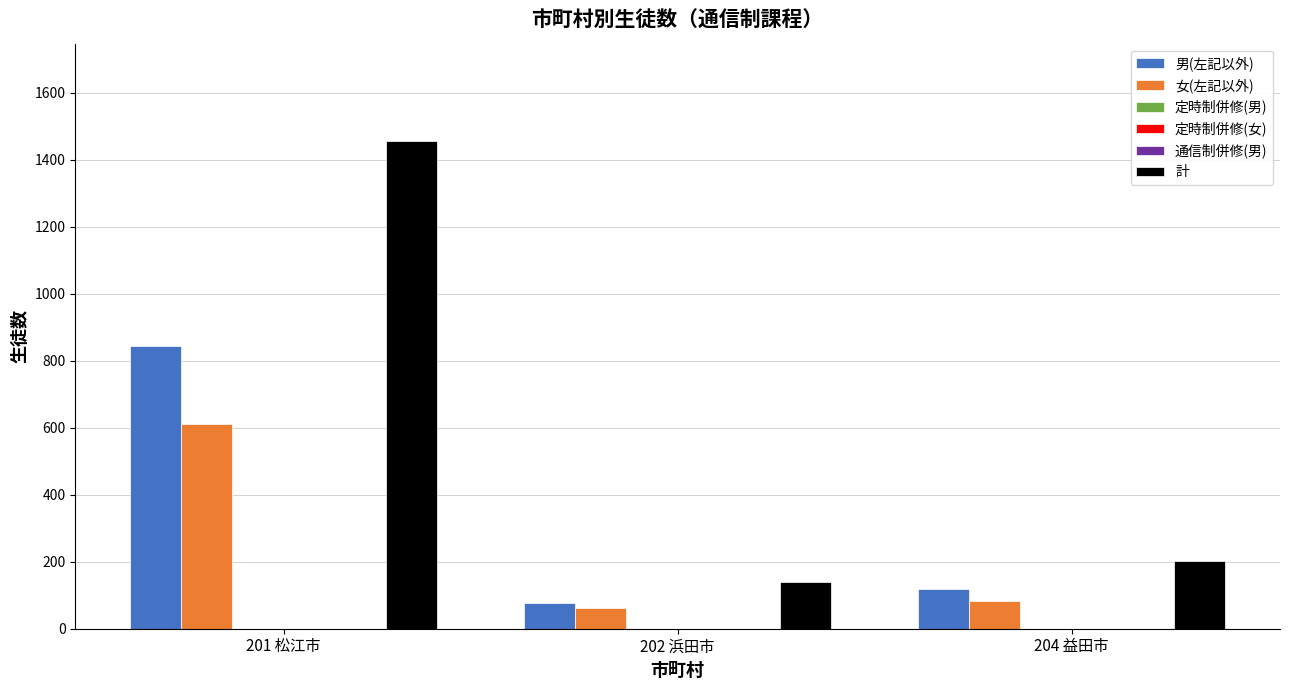

Reading left to right, transcribe all the data shown in this chart.

男(左記以外): 201 松江市=843	202 浜田市=78	204 益田市=119
女(左記以外): 201 松江市=612	202 浜田市=62	204 益田市=82
定時制併修(男): 201 松江市=0	202 浜田市=0	204 益田市=0
定時制併修(女): 201 松江市=0	202 浜田市=0	204 益田市=0
通信制併修(男): 201 松江市=0	202 浜田市=0	204 益田市=0
計: 201 松江市=1455	202 浜田市=140	204 益田市=201